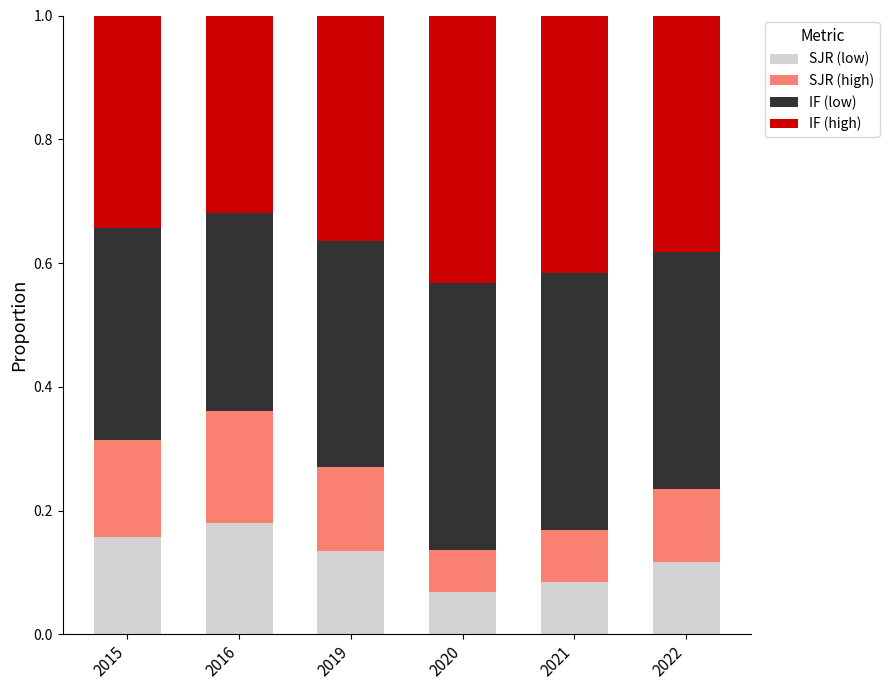

Count the SJR (low) values in the range 0 to 1.

6